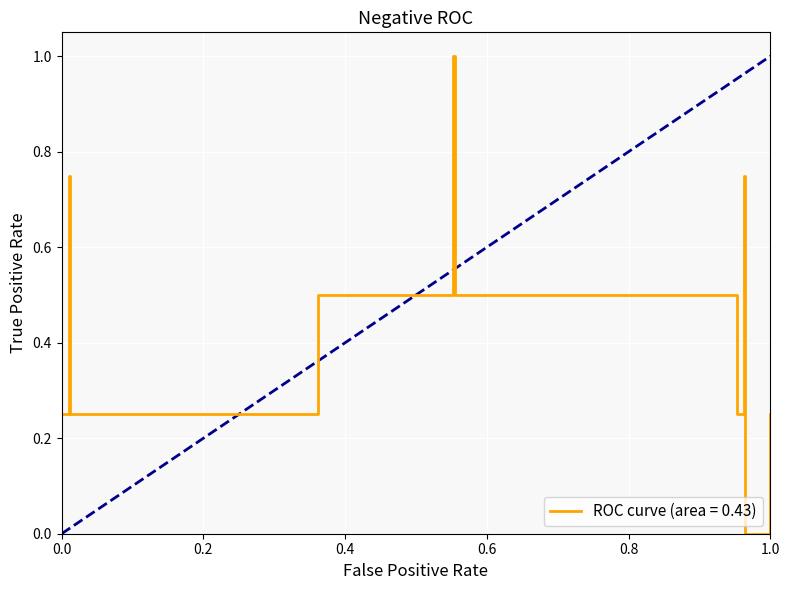

What is the difference between the maximum and minimum values?

1.0